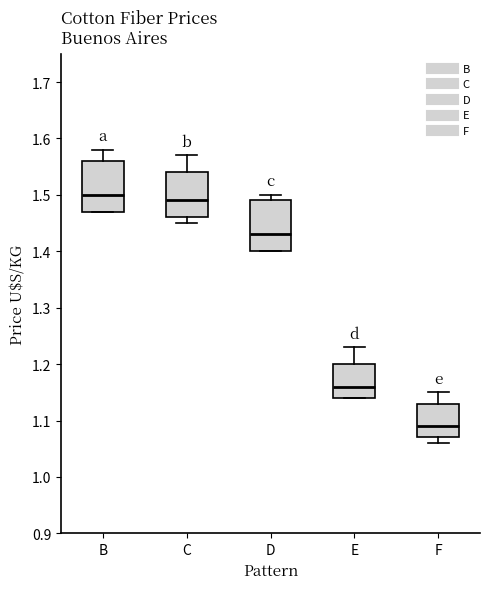

Reading left to right, read every box against the y-axis: the position of its median line, the range the box covers, and the ends of its whiskers. The values are not printed on the chart, so give them approximately, as read against the axis.

B: median 1.50, box 1.47 to 1.56, whiskers 1.47 to 1.58
C: median 1.49, box 1.46 to 1.54, whiskers 1.45 to 1.57
D: median 1.43, box 1.40 to 1.49, whiskers 1.40 to 1.50
E: median 1.16, box 1.14 to 1.20, whiskers 1.14 to 1.23
F: median 1.09, box 1.07 to 1.13, whiskers 1.06 to 1.15